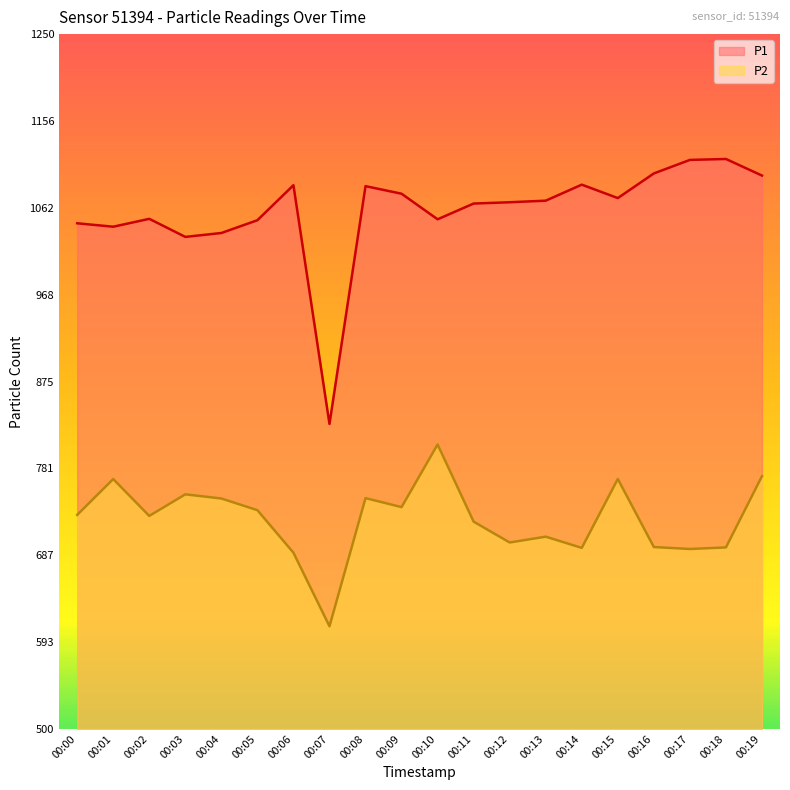

True or false: P1 and P2 cross at least once.

False